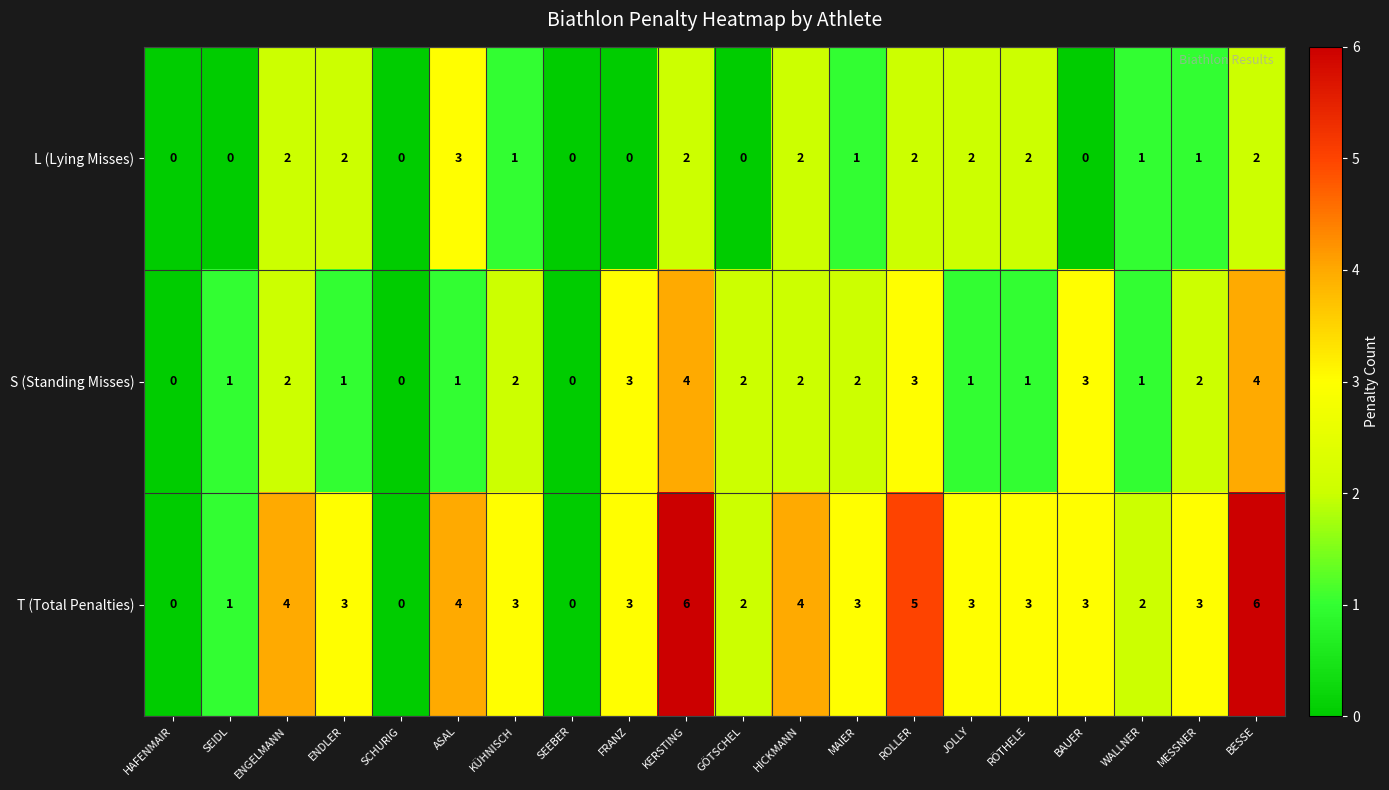

Count the number of categories in the chart.

20